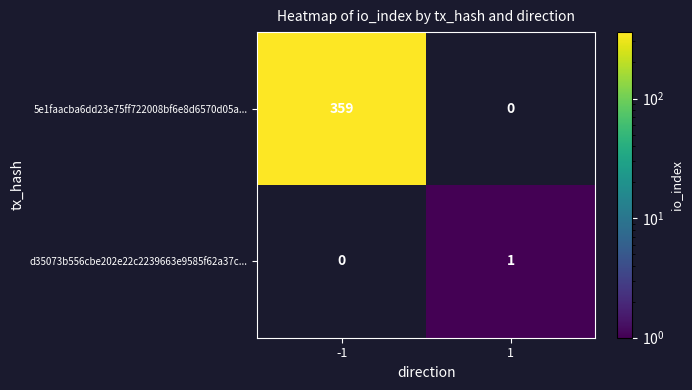

True or false: 5e1faacba6dd23e75ff722008bf6e8d6570d05a... has a value of 359 at -1.

True